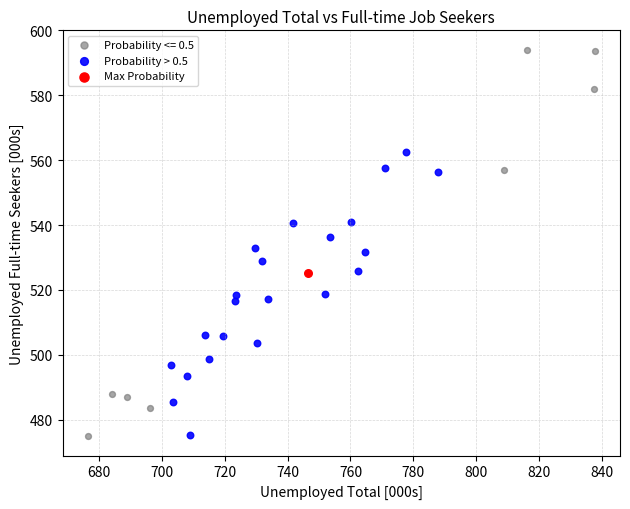

What are all the series names shown in the legend?

Probability <= 0.5, Probability > 0.5, Max Probability